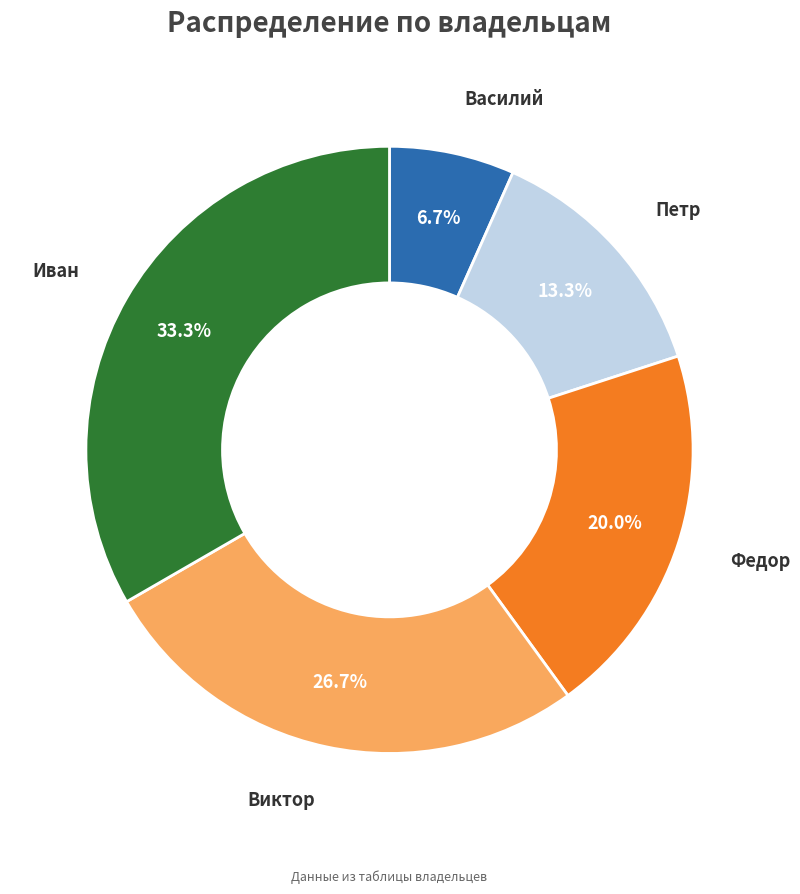

Rank the categories by value from highest to lowest.

Иван, Виктор, Федор, Петр, Василий